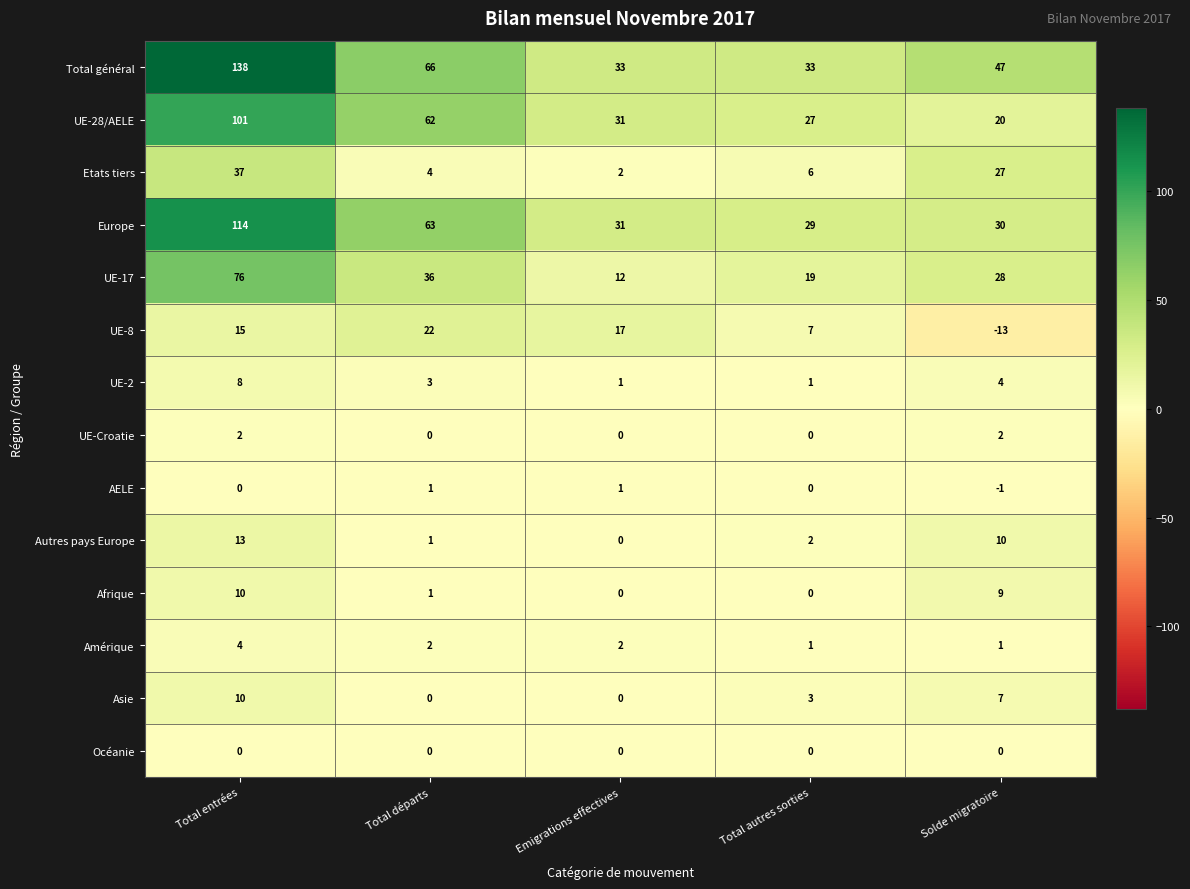

What is the sum of the Etats tiers values at Total entrées and Emigrations effectives?

39